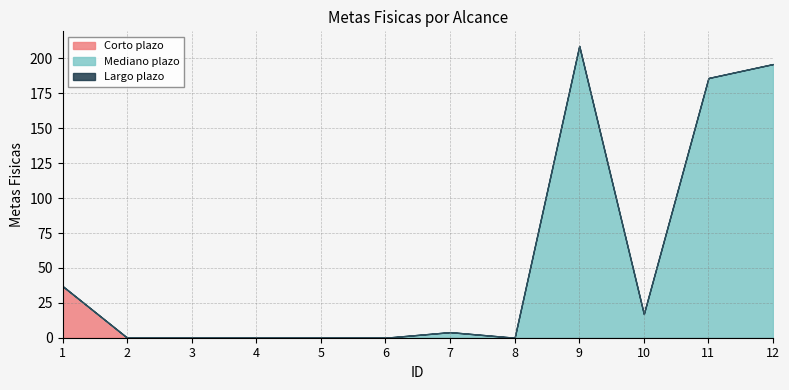

The value of Mediano plazo at 5 is 0. True or false?

True